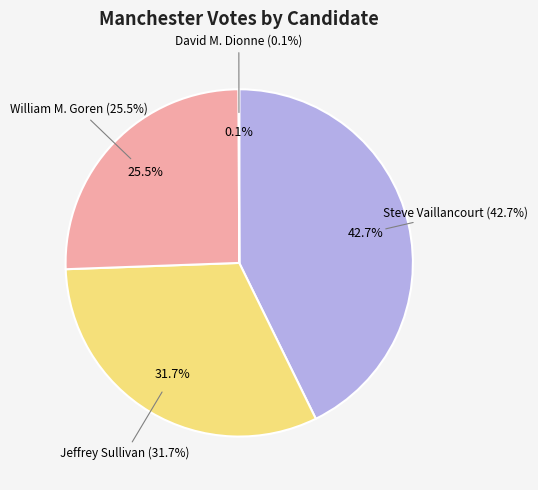

How many segments does this pie chart have?

4